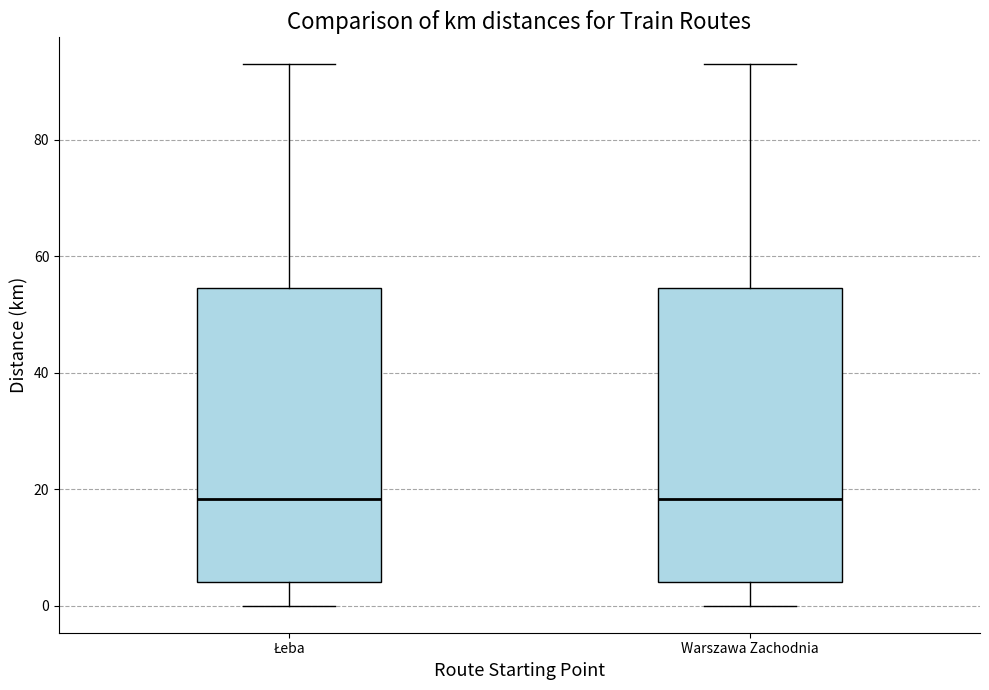

Reading left to right, read every box against the y-axis: the position of its median line, the range the box covers, and the ends of its whiskers. The values are not printed on the chart, so give them approximately, as read against the axis.

Łeba: median 18, box 4 to 54, whiskers 0 to 92
Warszawa Zachodnia: median 18, box 4 to 54, whiskers 0 to 92